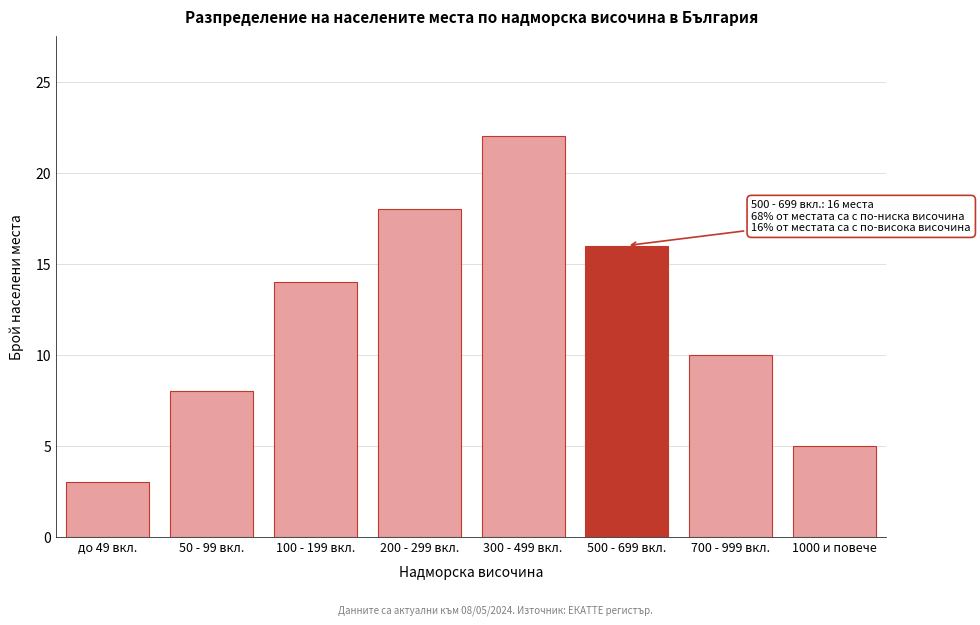

Reading left to right, transcribe all the data shown in this chart.

3	8	14	18	22	16	10	5